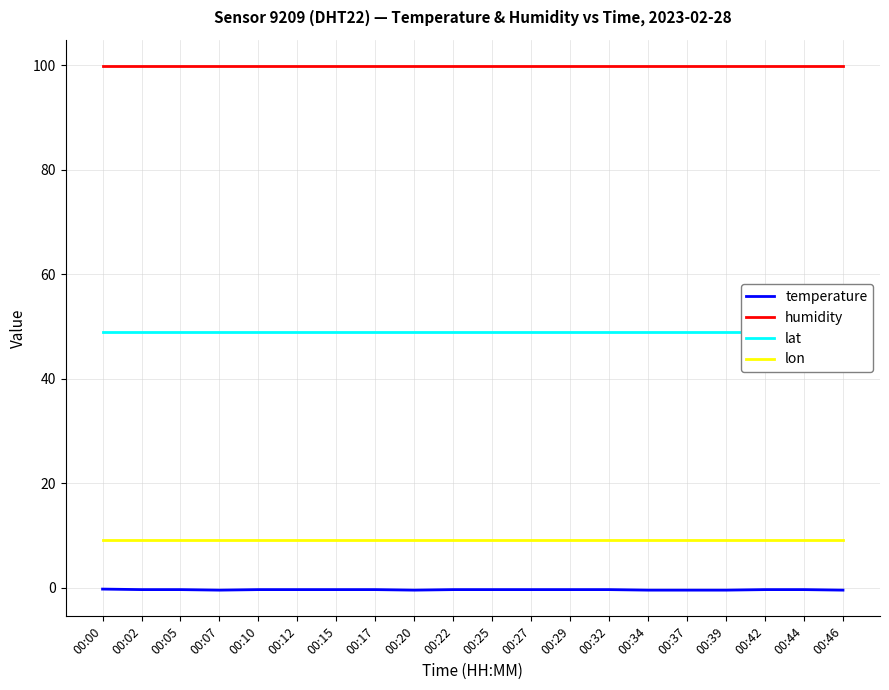

What is the total value across all series at 00:07?

157.5